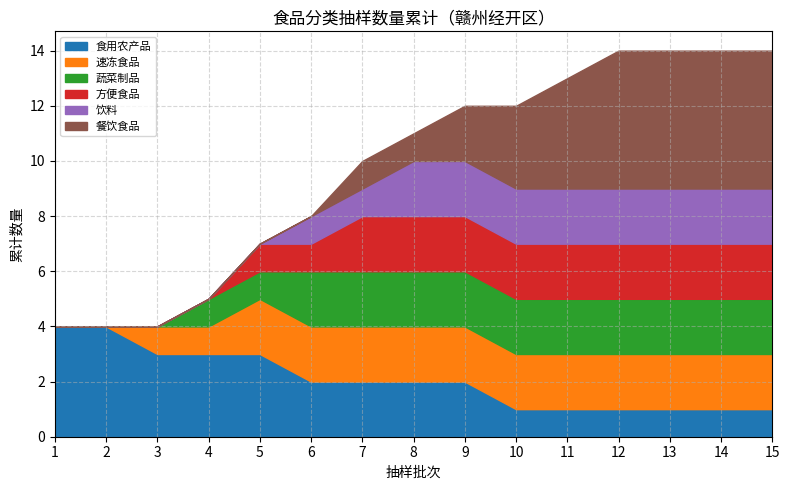

What is the difference between the maximum and second lowest values in the 饮料 series?

2